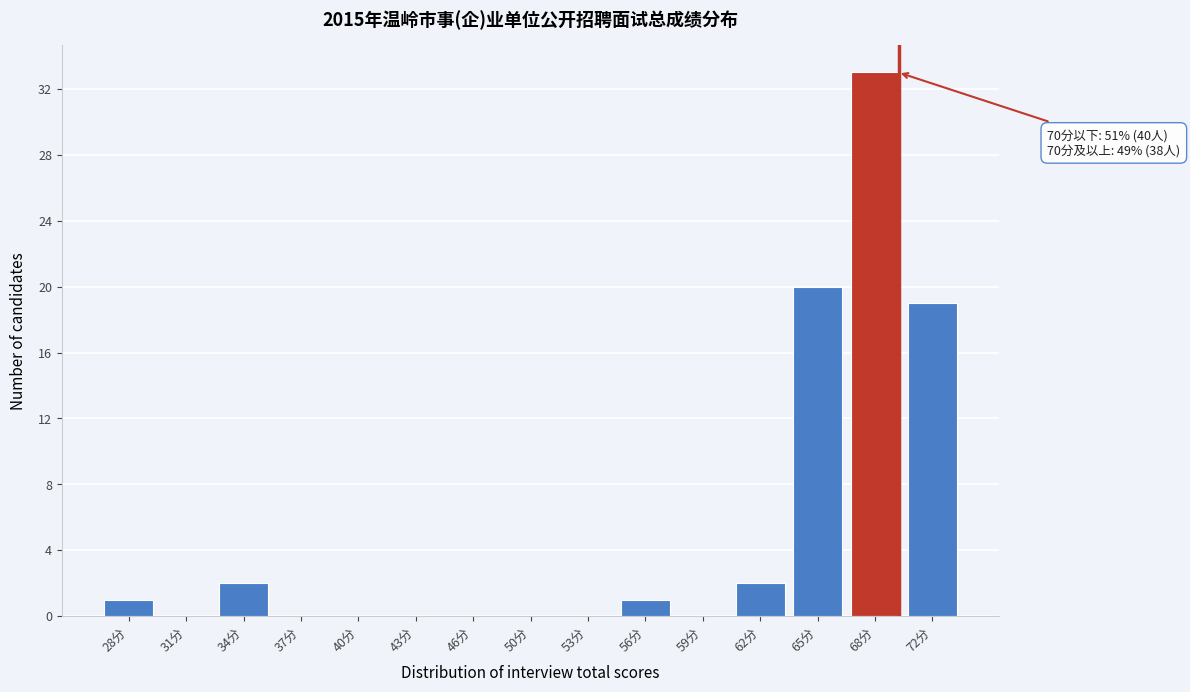

Reading right to left, transcribe all the data shown in this chart.

72分=19	68分=33	65分=20	62分=2	59分=0	56分=1	53分=0	50分=0	46分=0	43分=0	40分=0	37分=0	34分=2	31分=0	28分=1